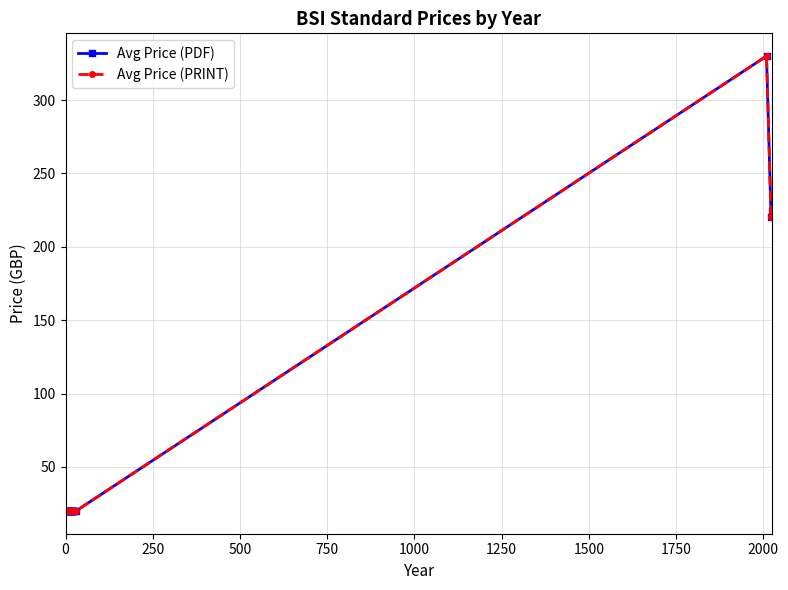

Does the chart have visible grid lines?

Yes